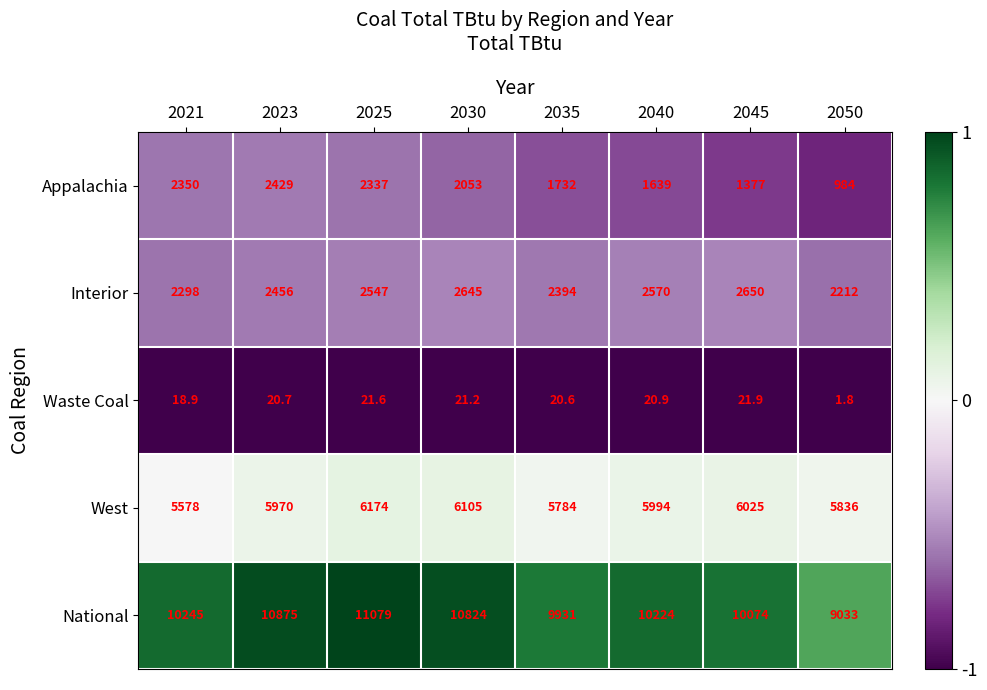

Rank the series by their maximum value, from lowest to highest.

Waste Coal, Appalachia, Interior, West, National